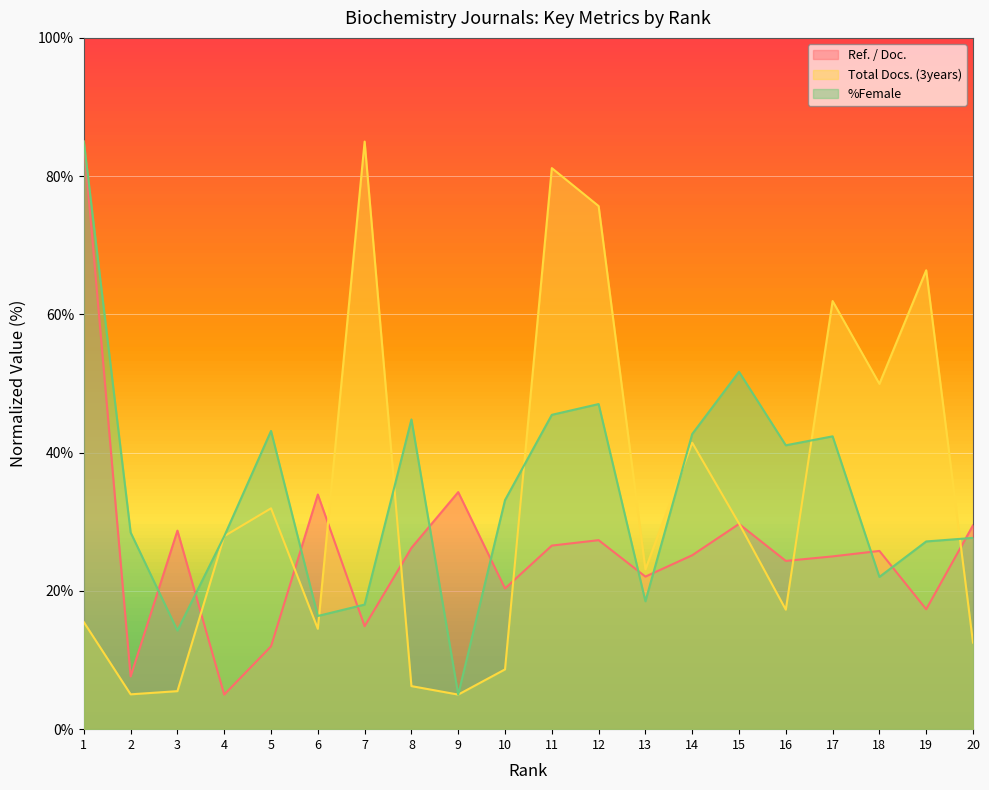

Reading left to right, what are all the values shown in this chart?

Ref. / Doc.: 1=85.0	2=7.6	3=28.7	4=5.0	5=12.0	6=33.9	7=14.9	8=26.2	9=34.3	10=20.4	11=26.6	12=27.3	13=22.1	14=25.2	15=29.7	16=24.3	17=25.0	18=25.8	19=17.3	20=29.5
Total Docs. (3years): 1=15.5	2=5.0	3=5.5	4=27.9	5=31.9	6=14.5	7=85.0	8=6.2	9=5.0	10=8.6	11=81.2	12=75.7	13=23.1	14=41.4	15=29.8	16=17.3	17=61.9	18=50.0	19=66.4	20=12.5
%Female: 1=85.0	2=28.4	3=14.3	4=27.9	5=43.1	6=16.4	7=18.0	8=44.8	9=5.0	10=33.1	11=45.5	12=47.0	13=18.5	14=42.7	15=51.7	16=41.1	17=42.4	18=22.0	19=27.2	20=27.7